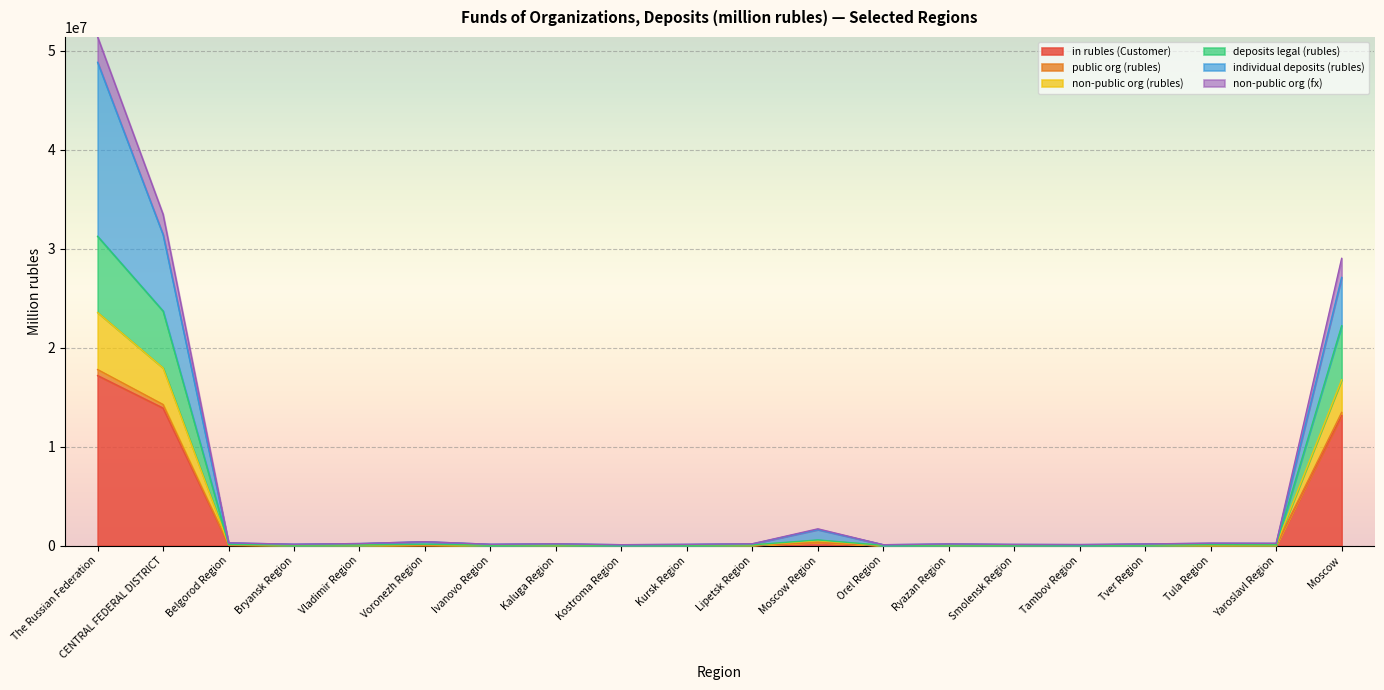

At which category is the sum across all series the highest?

The Russian Federation